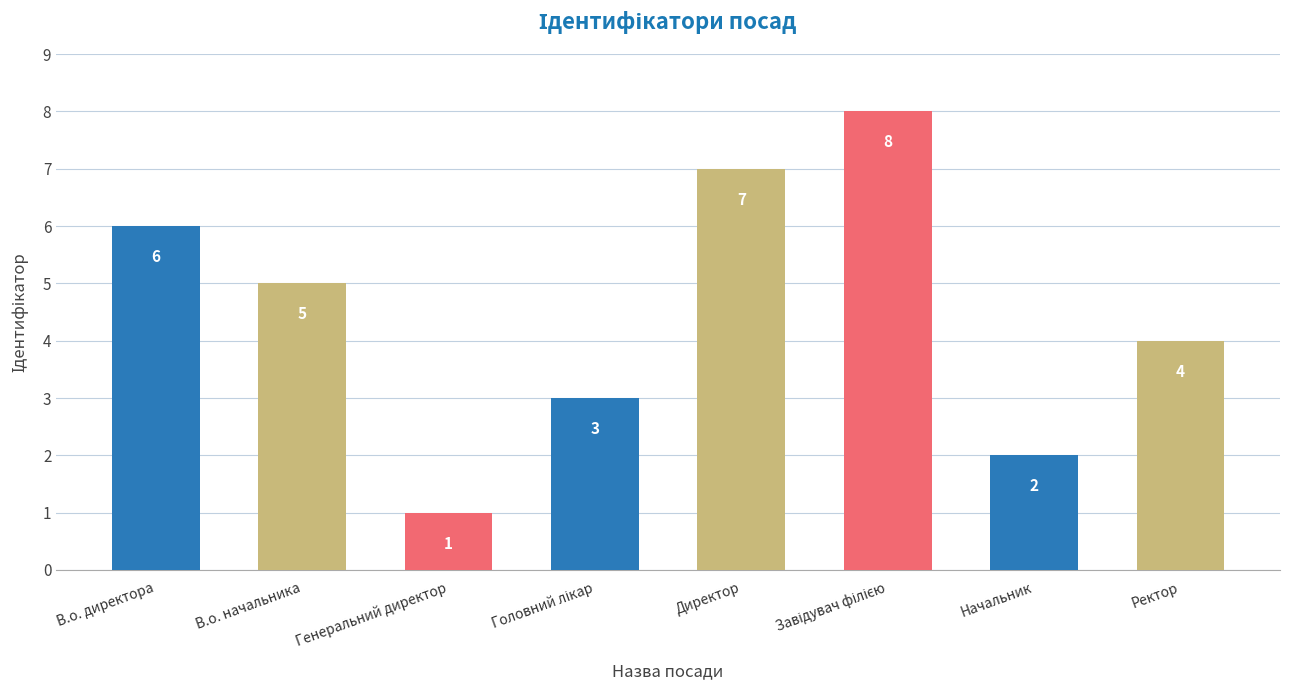

Which has a higher value, В.о. директора or Генеральний директор?

В.о. директора